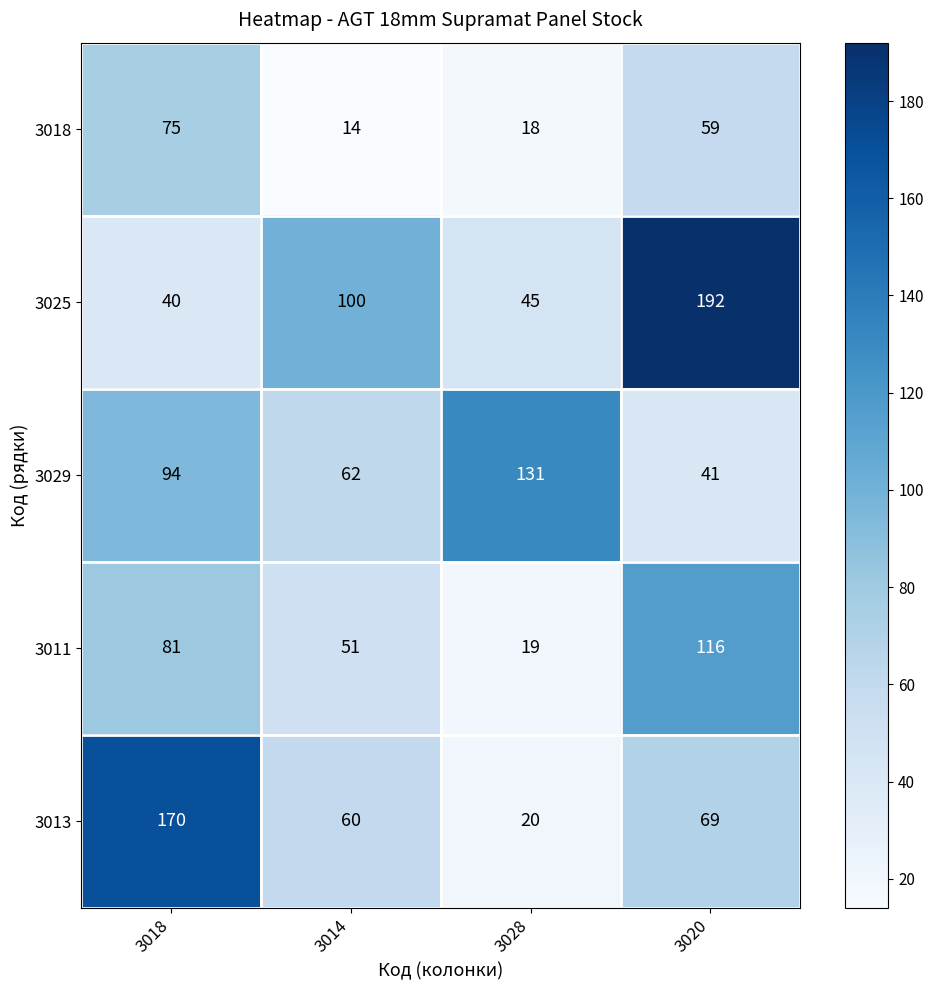

At which label is 3025 closest to 116?

3014